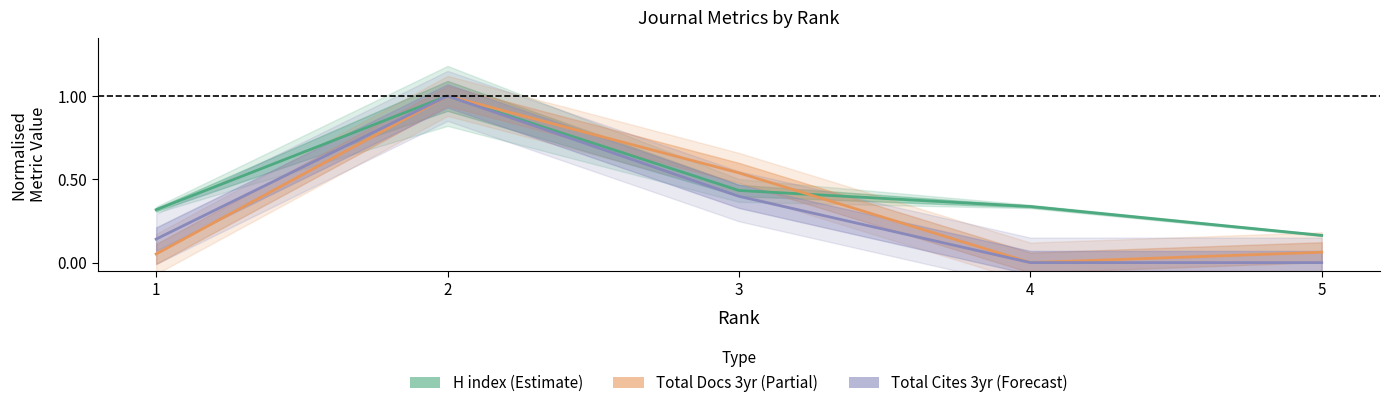

What is the sum of the Total Cites 3yr (Forecast) values at 2 and 1?

1.1